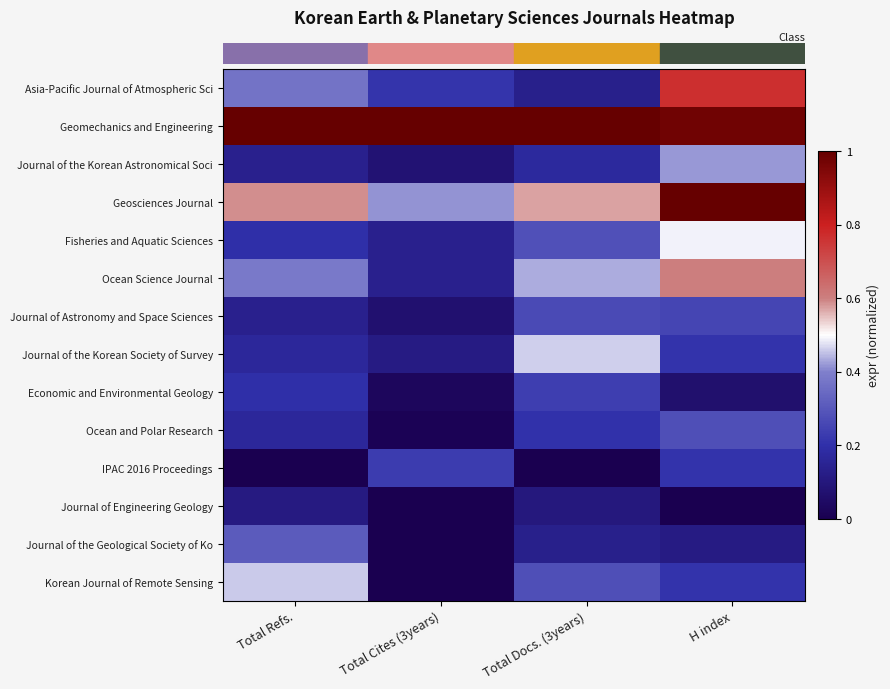

What is the greatest value displayed?

1.0